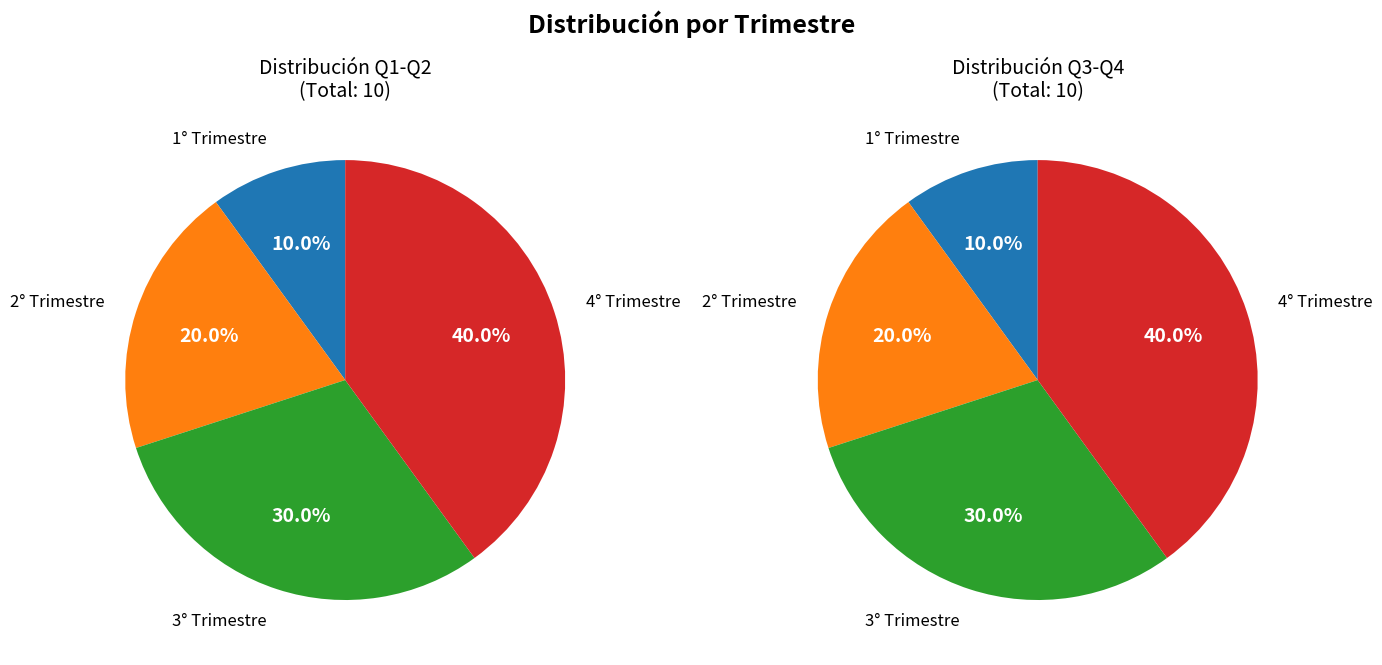

How many segments does this pie chart have?

4